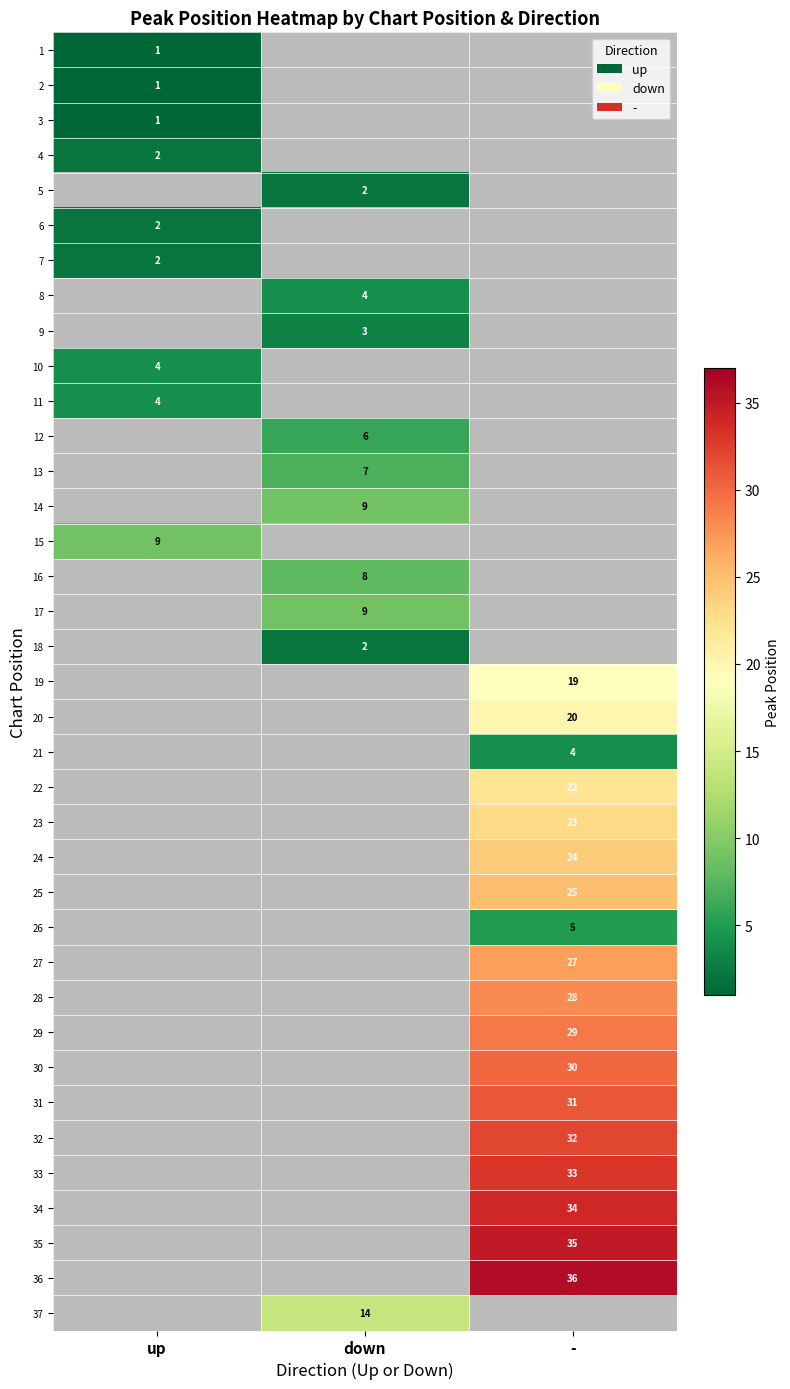

True or false: 5 has a value of 2 at down.

True